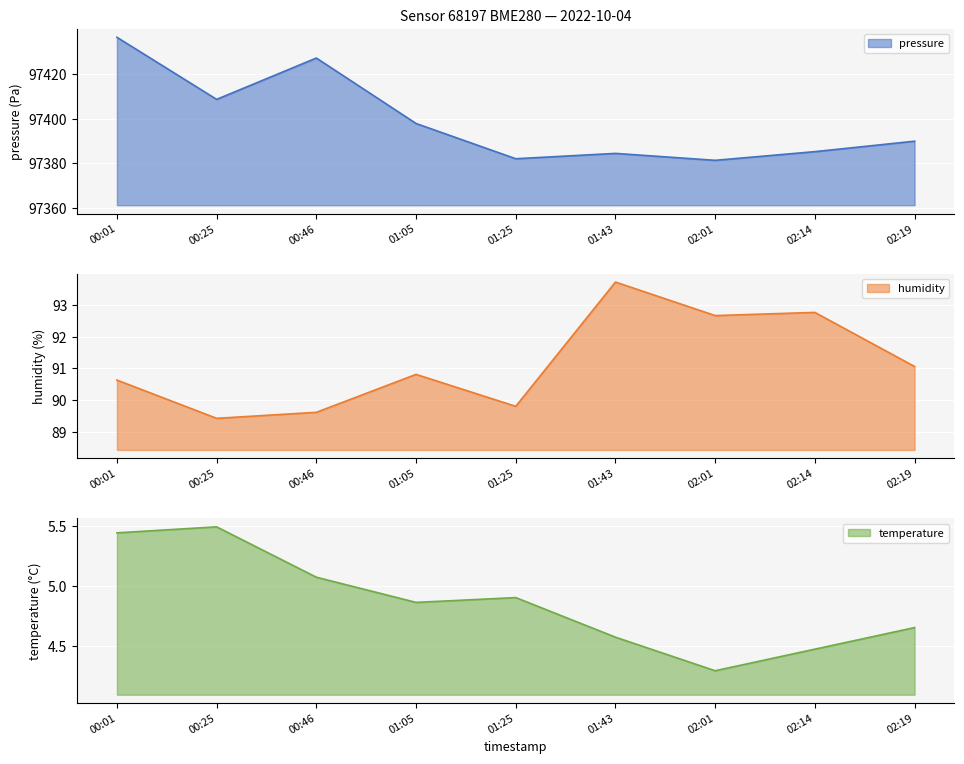

At how many categories does at least one series exceed 70164?

9